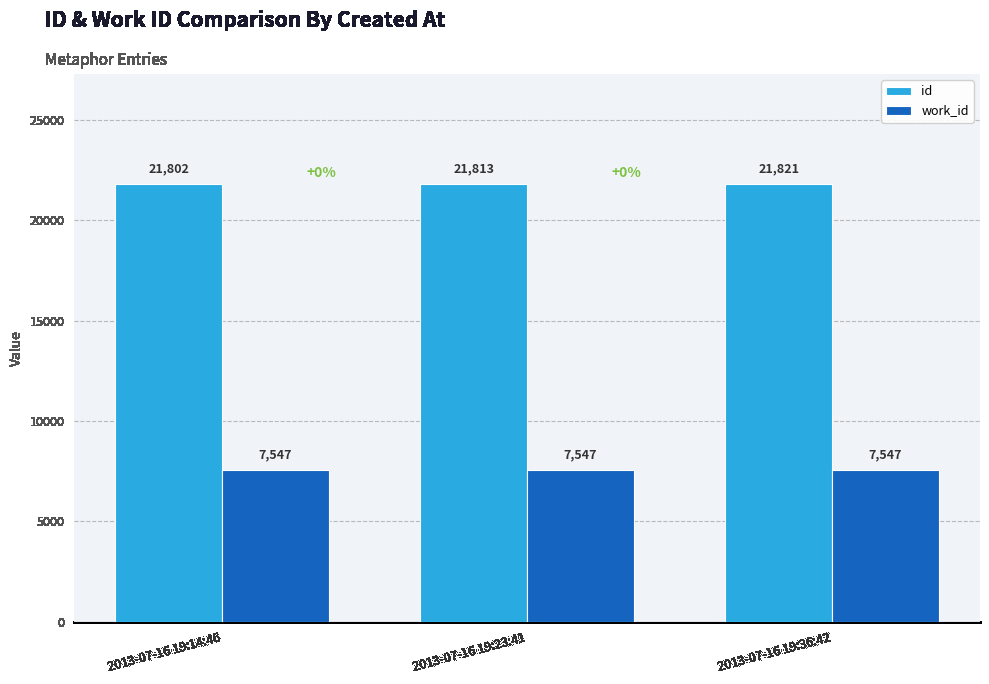

The value of id at 2013-07-16 19:36:42 is 21821. True or false?

True